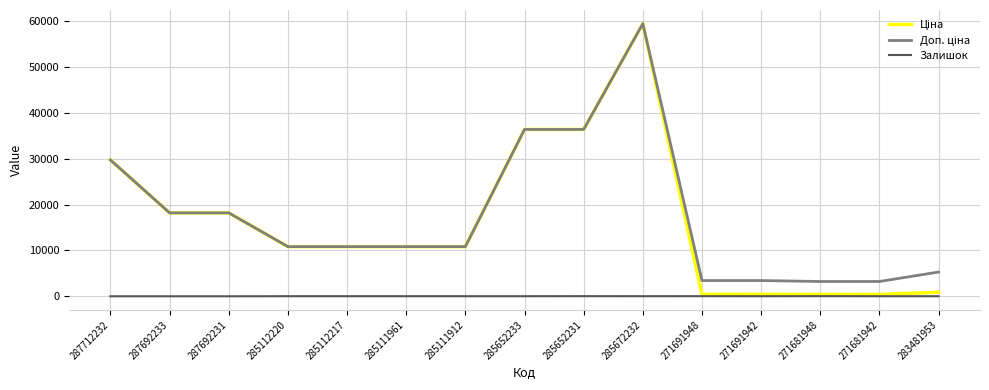

What position from the left is 285111961?

6